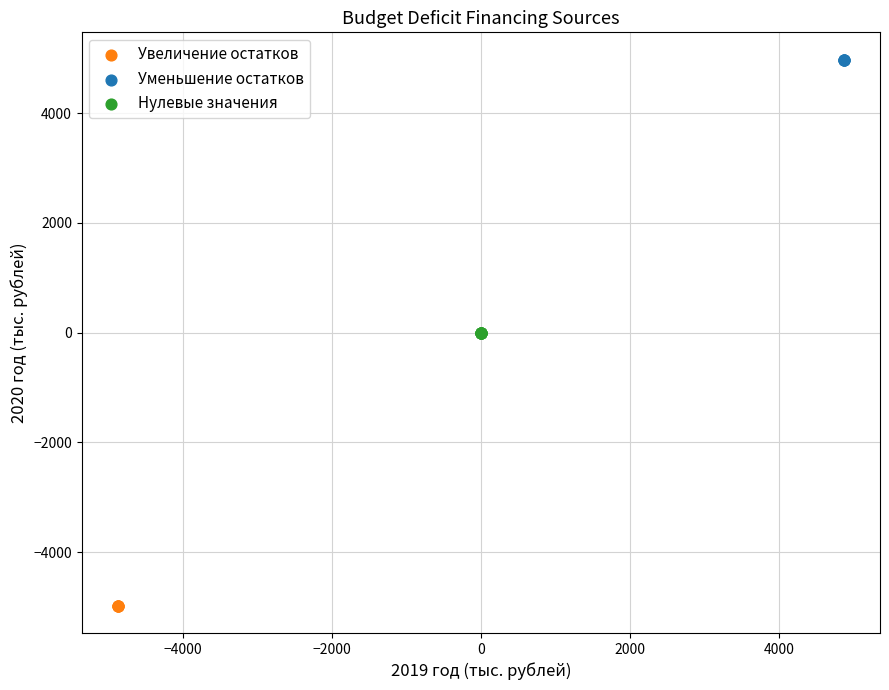

Which series contains the lowest Y value?

Увеличение остатков